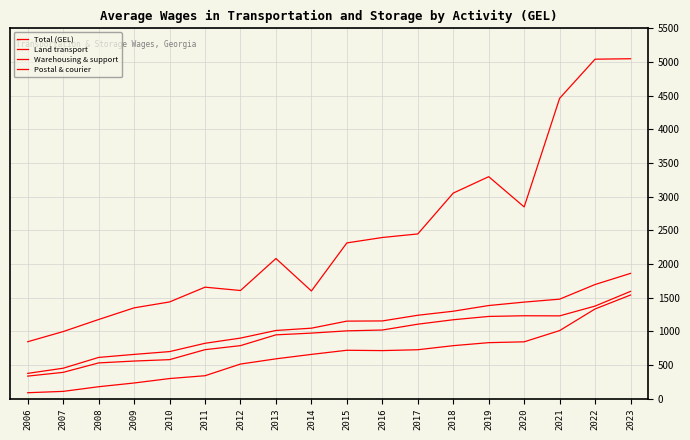

Between 2022 and 2011, which is larger?

2022